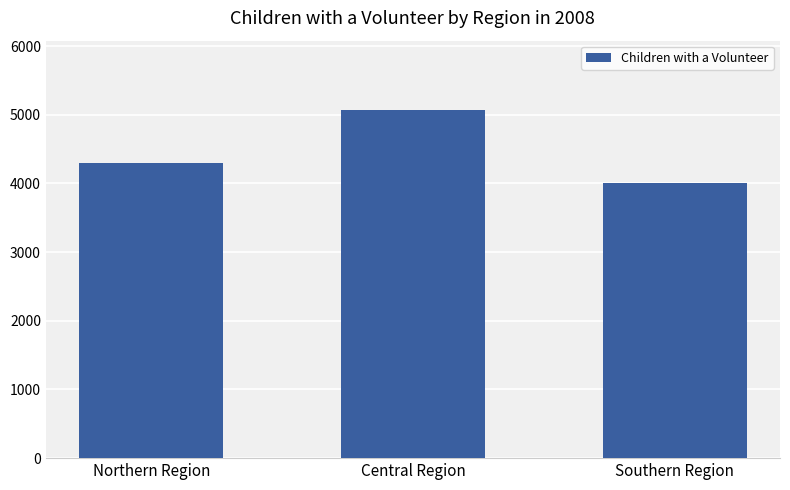

At which category does the chart reach its peak across all series?

Central Region